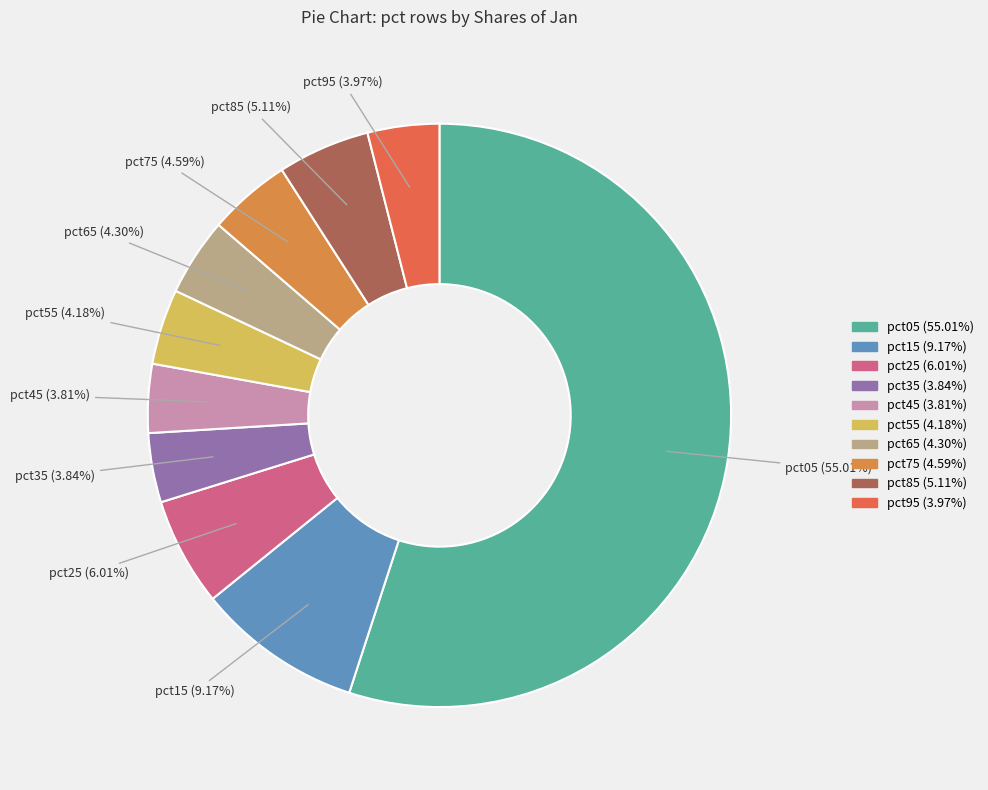

What is the largest slice in the pie chart?

pct05